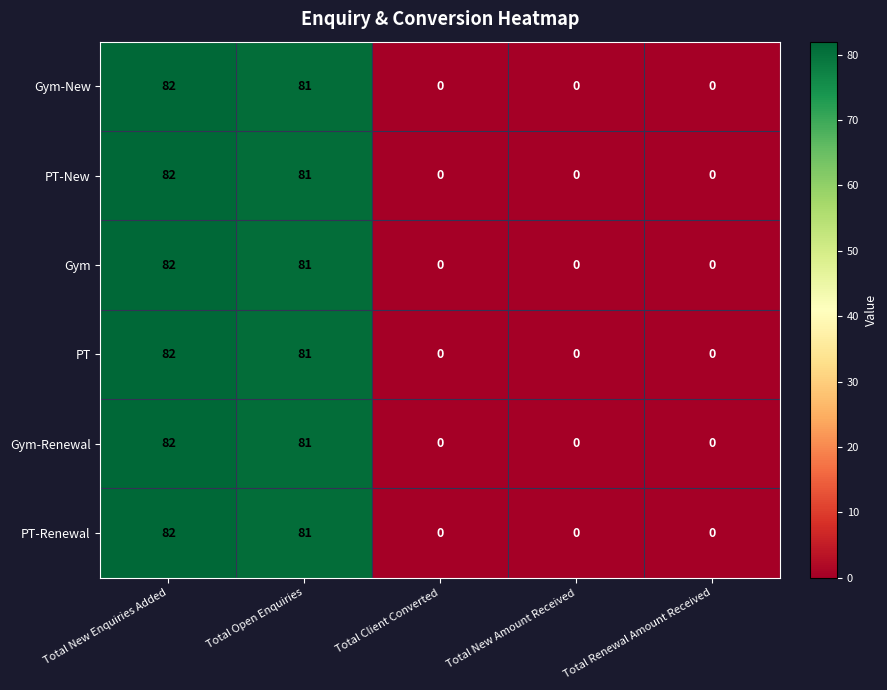

At which category is the sum across all series the highest?

Total New Enquiries Added